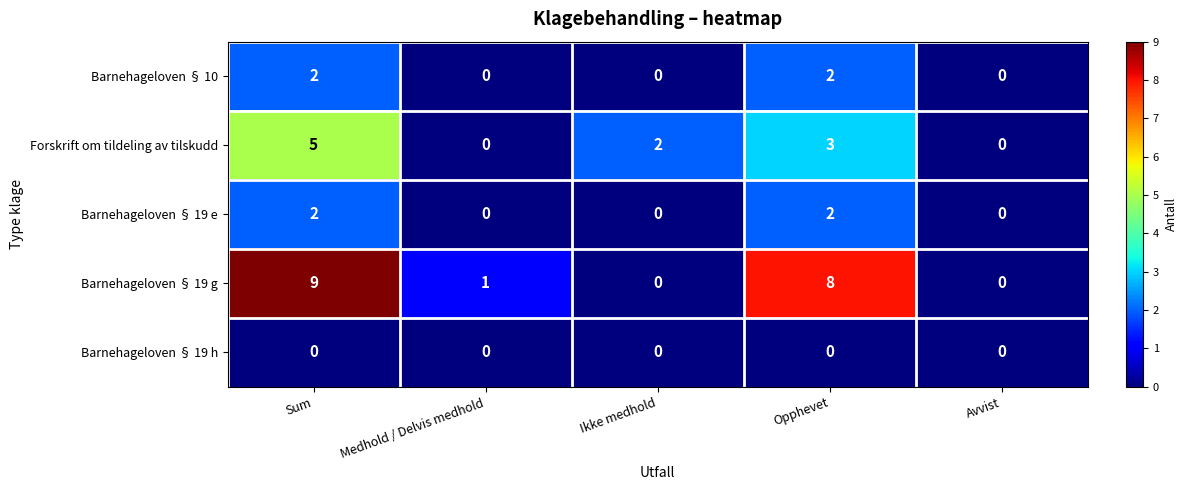

Count the Barnehageloven § 10 values in the range 0 to 2.

5